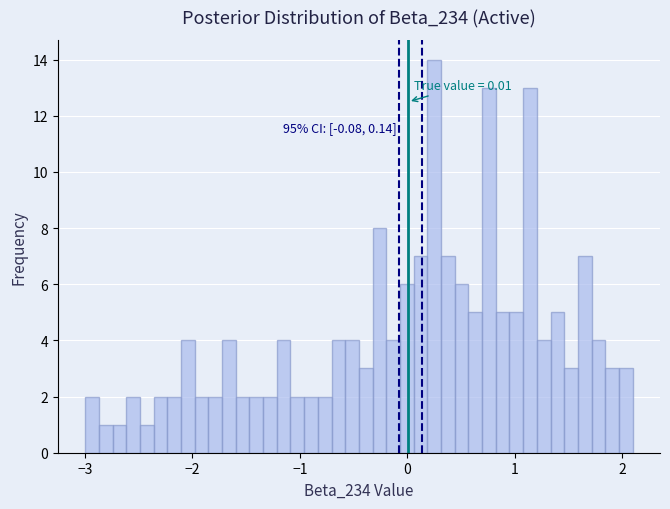

Read against the x-axis, roughly where is the centre of the tallest bar?

0.3